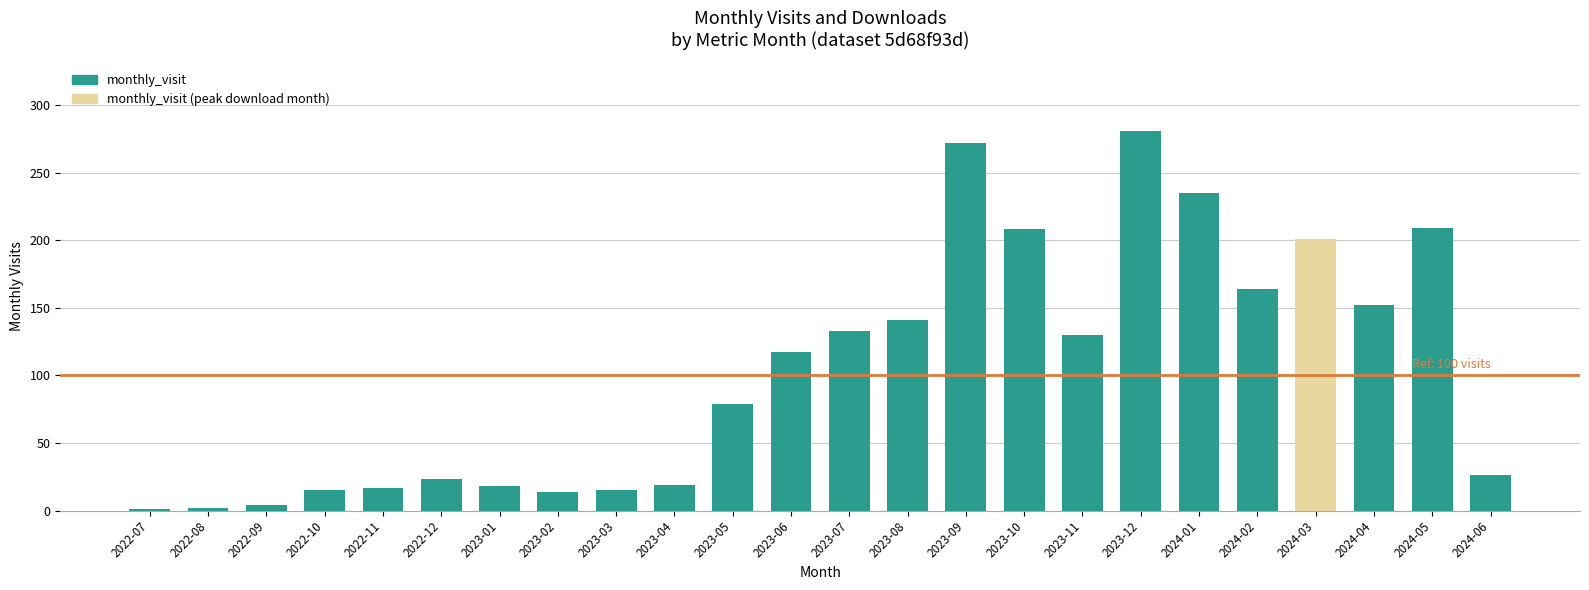

What is the label of the 22nd bar from the right?

2022-09